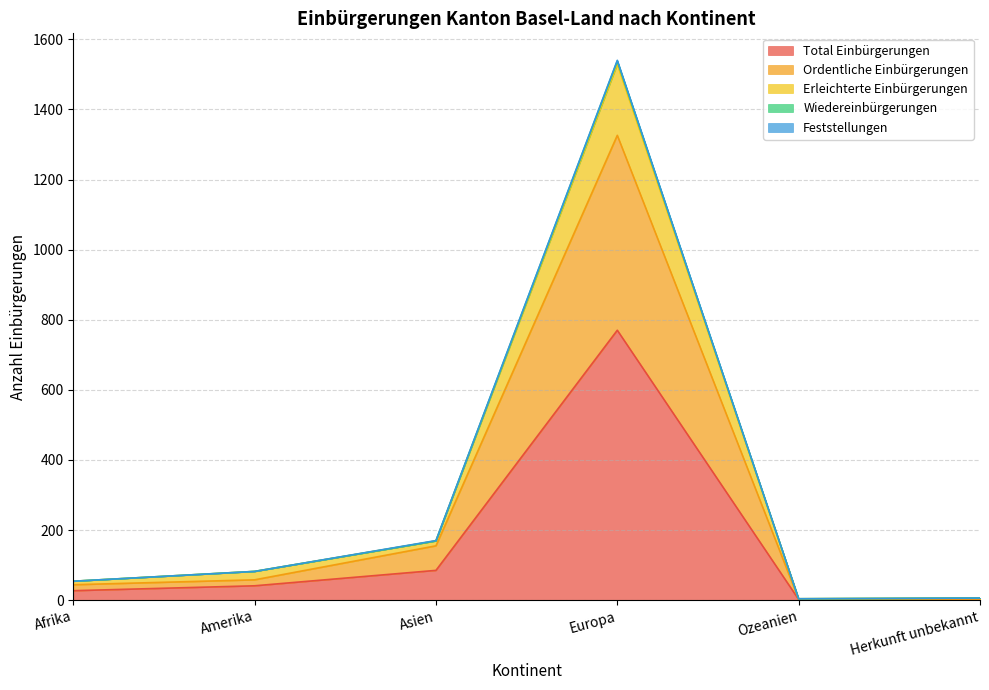

The Erleichterte Einbürgerungen series shows 115 at Amerika. True or false?

False